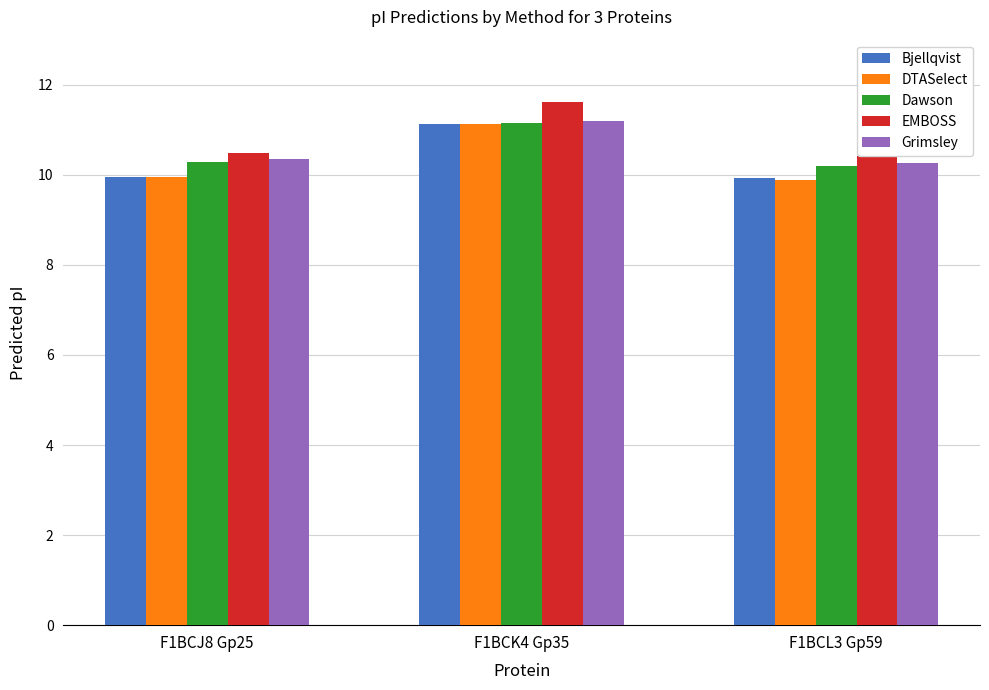

What is the value of the EMBOSS bar at the 1st from the left?

10.5